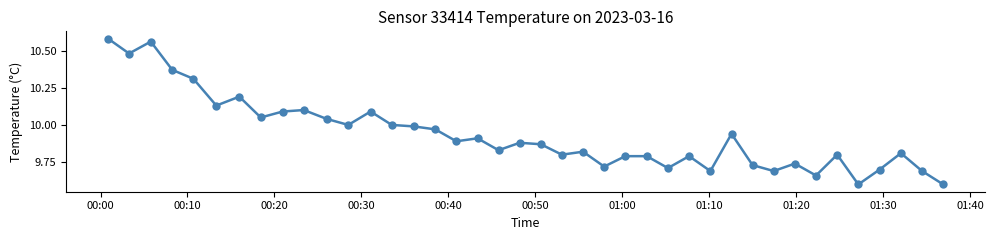

What is the smallest value displayed?

9.6